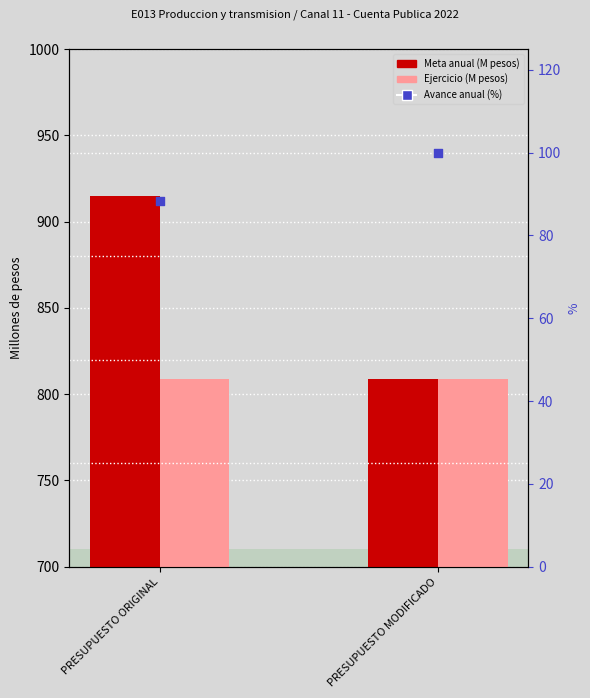

Which series has the largest total across all categories?

Meta anual